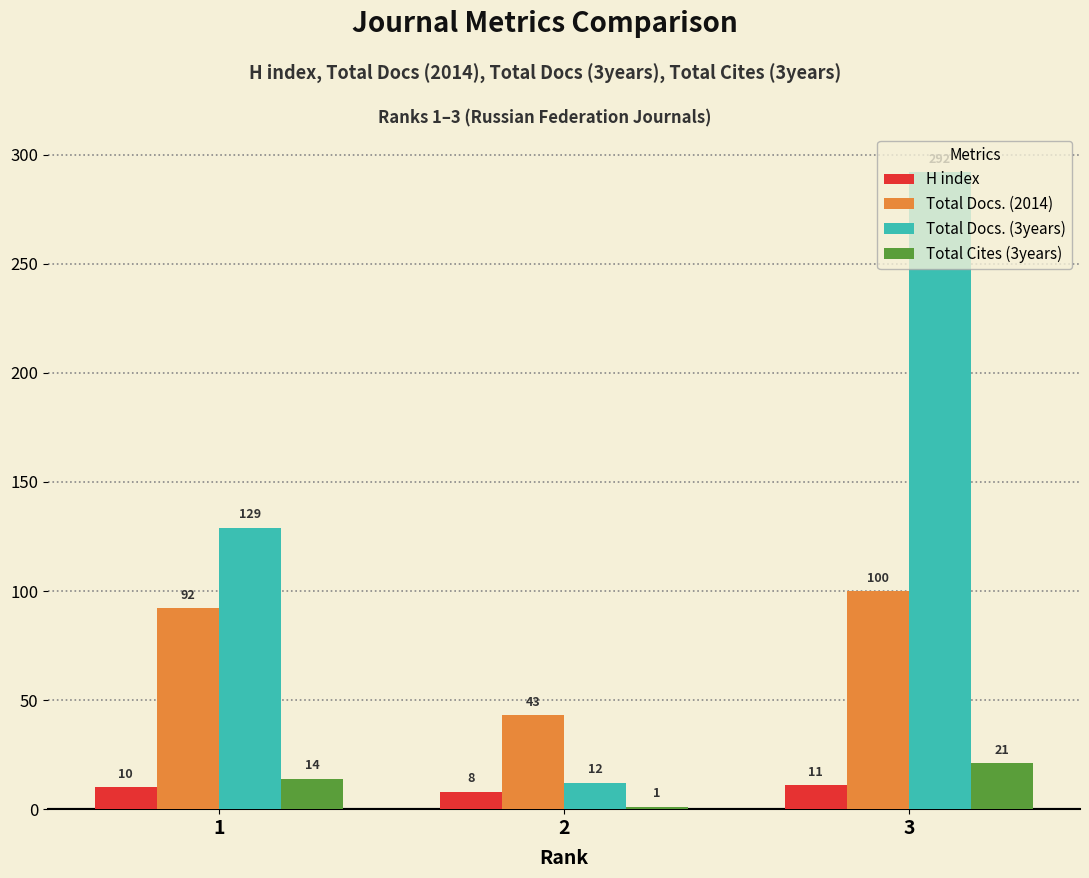

What is the difference between the maximum and minimum values in the Total Docs. (3years) series?

280